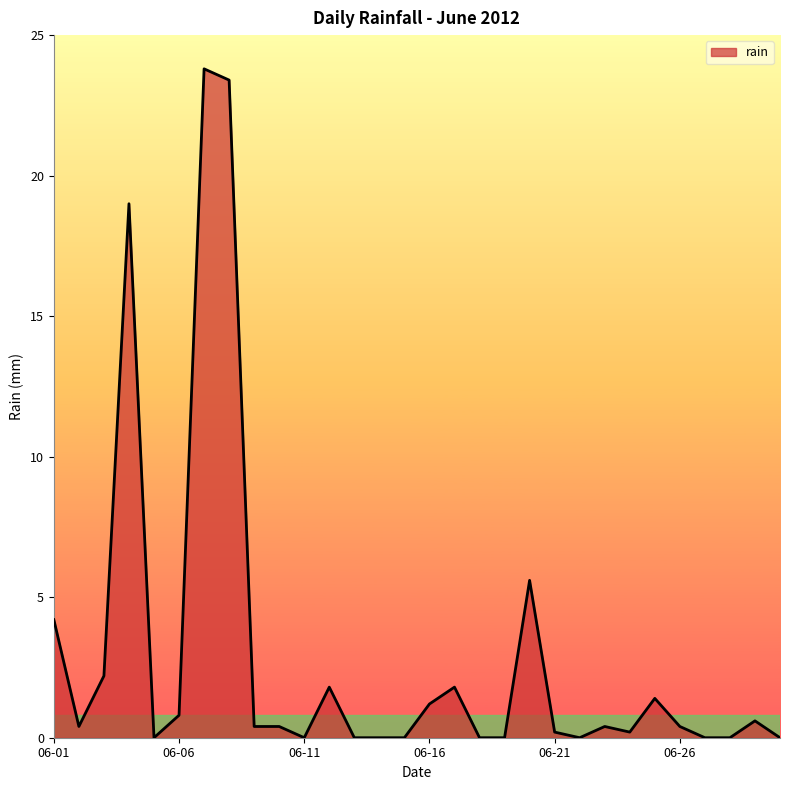

Reading left to right, extract all data points from this chart.

4.2	0.4	2.2	19.0	0.0	0.8	23.8	23.4	0.4	0.4	0.0	1.8	0.0	0.0	0.0	1.2	1.8	0.0	0.0	5.6	0.2	0.0	0.4	0.2	1.4	0.4	0.0	0.0	0.6	0.0